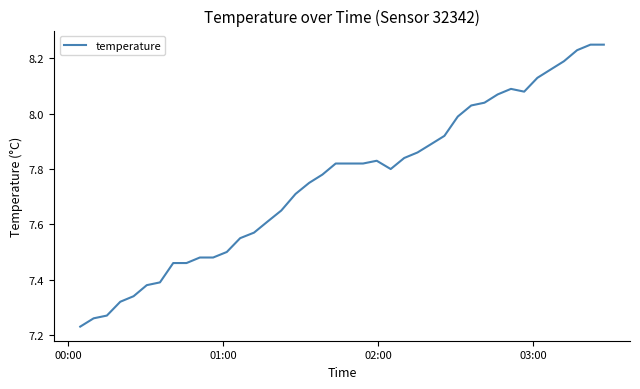

What is the difference between the maximum and minimum values?

1.0